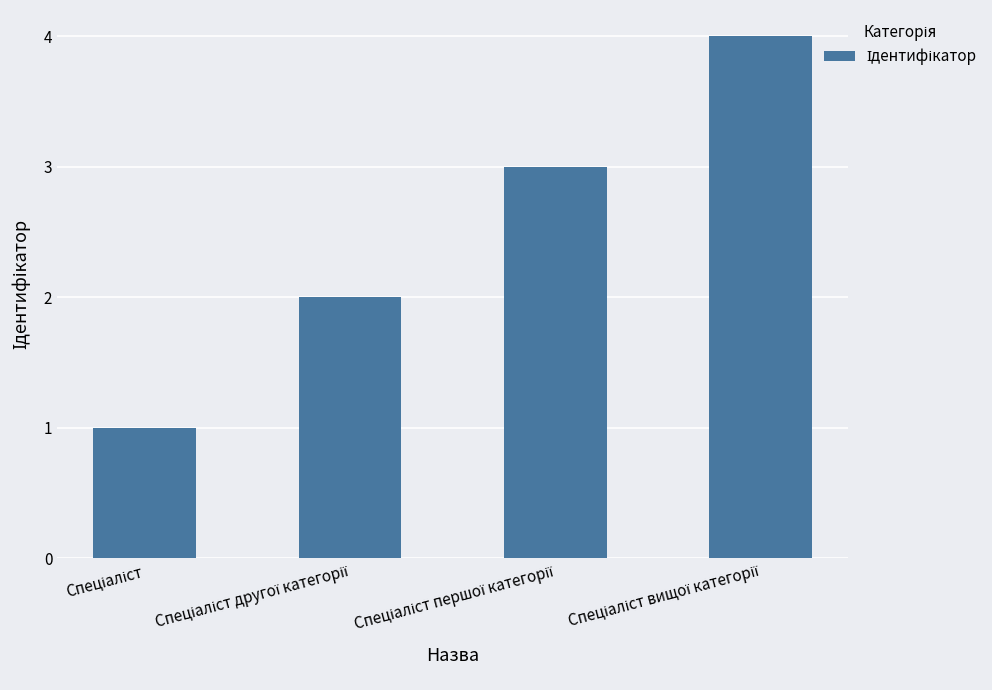

What is the maximum value shown in the chart?

4